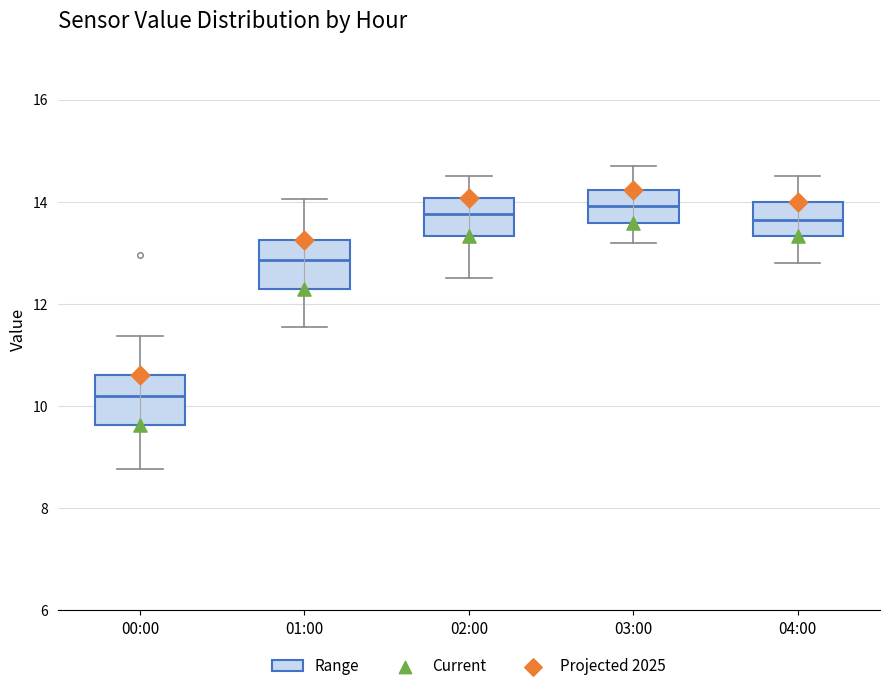

Which box has the lowest median line?

00:00